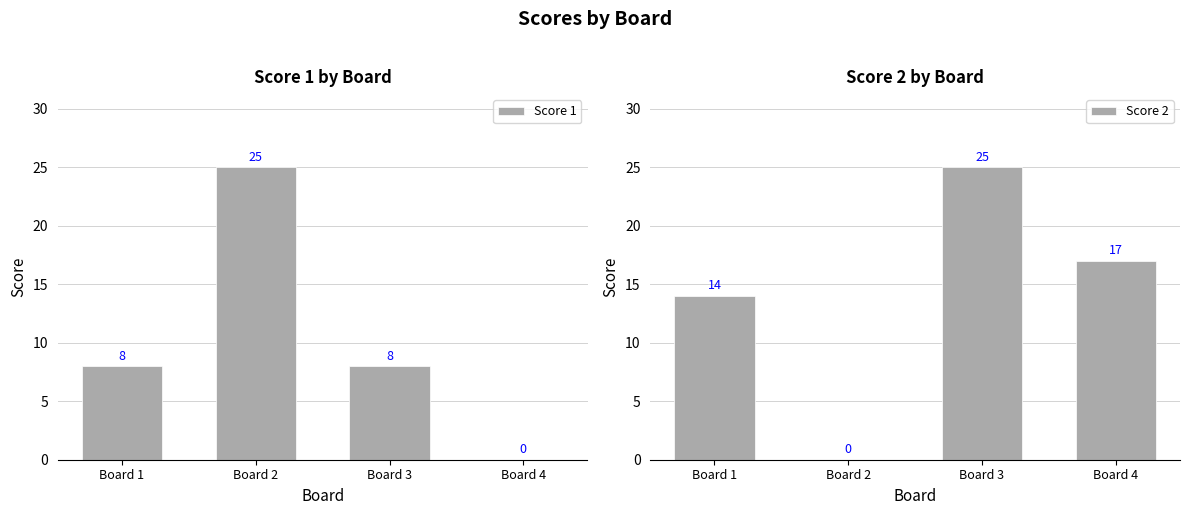

Where is Score 2 nearest to the value 12?

Board 1